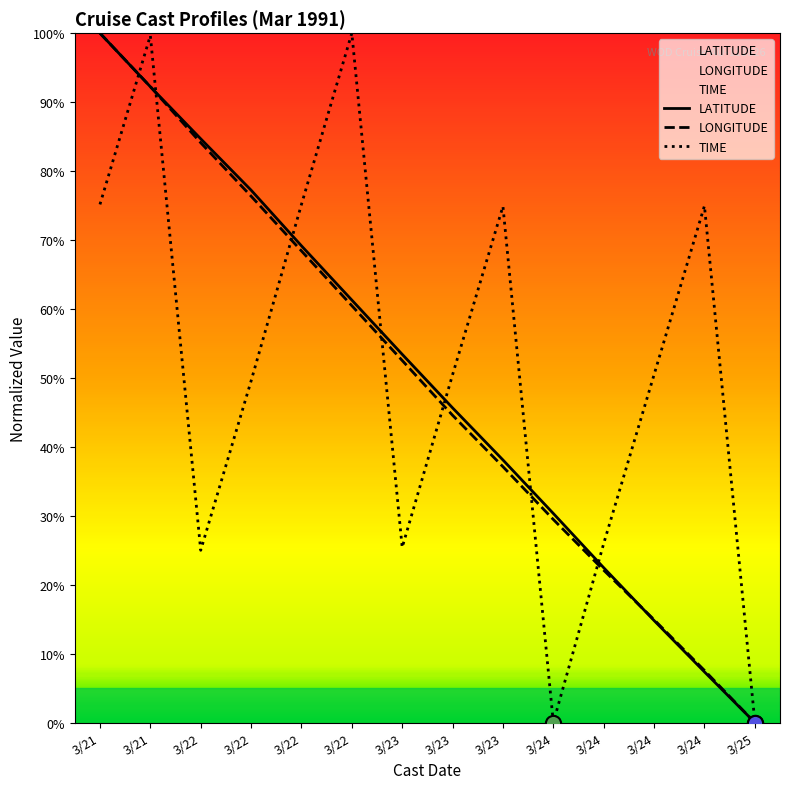

What is the total value across all series at 3/24?

59.8